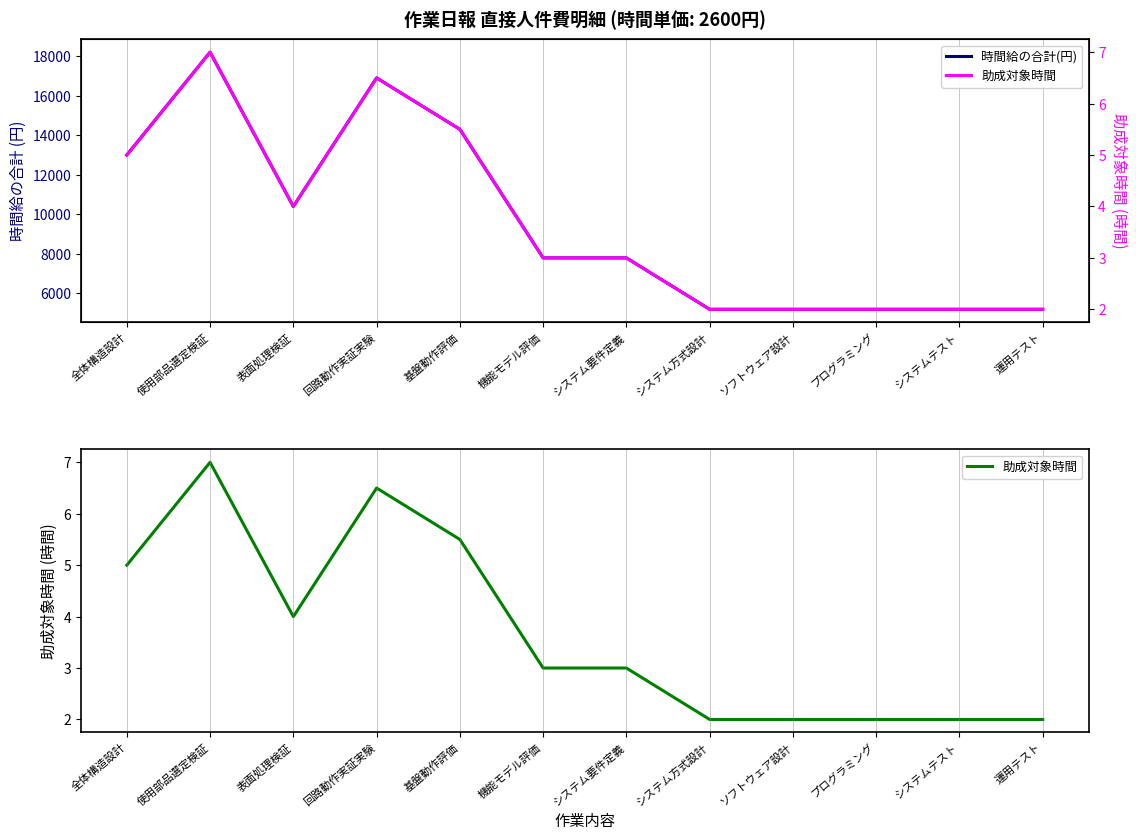

How many data points does each series have?

12